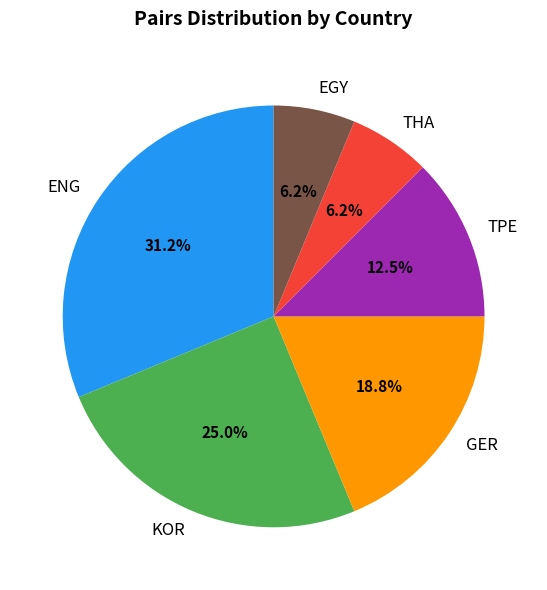

The KOR slice represents 11% of the pie. True or false?

False